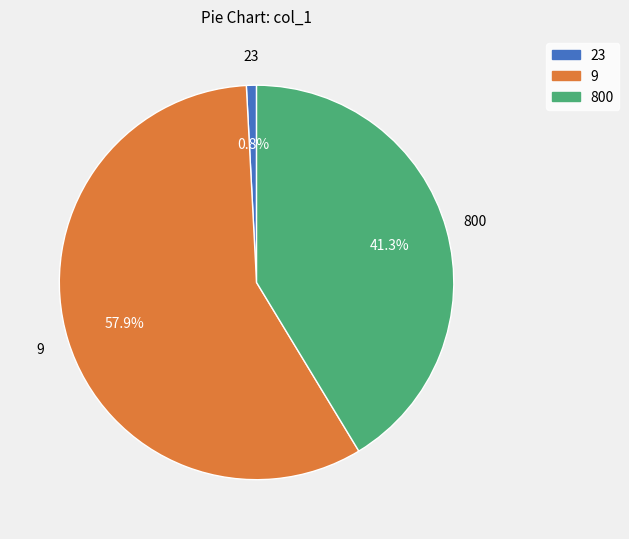

True or false: 9 accounts for 58% of the total.

True